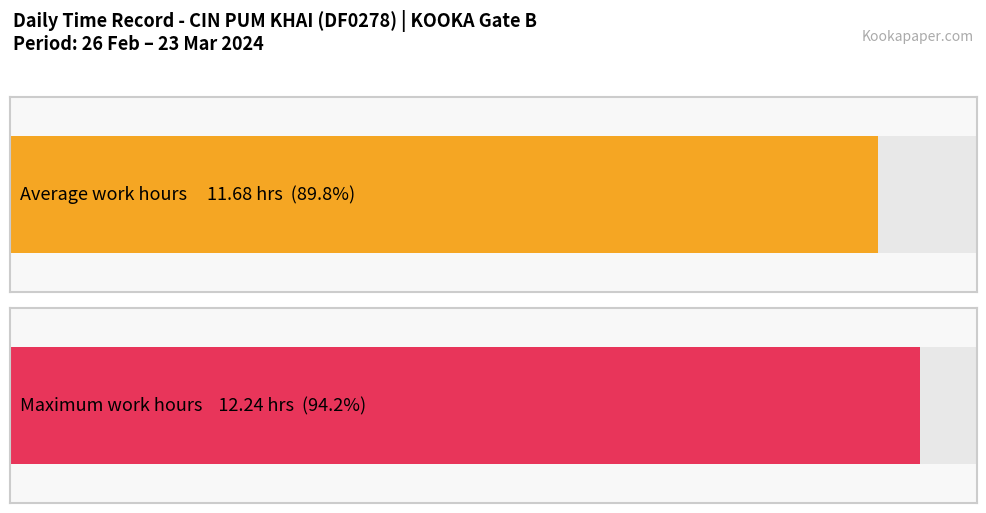

Is it true that the value at 12 is 20.0?

False